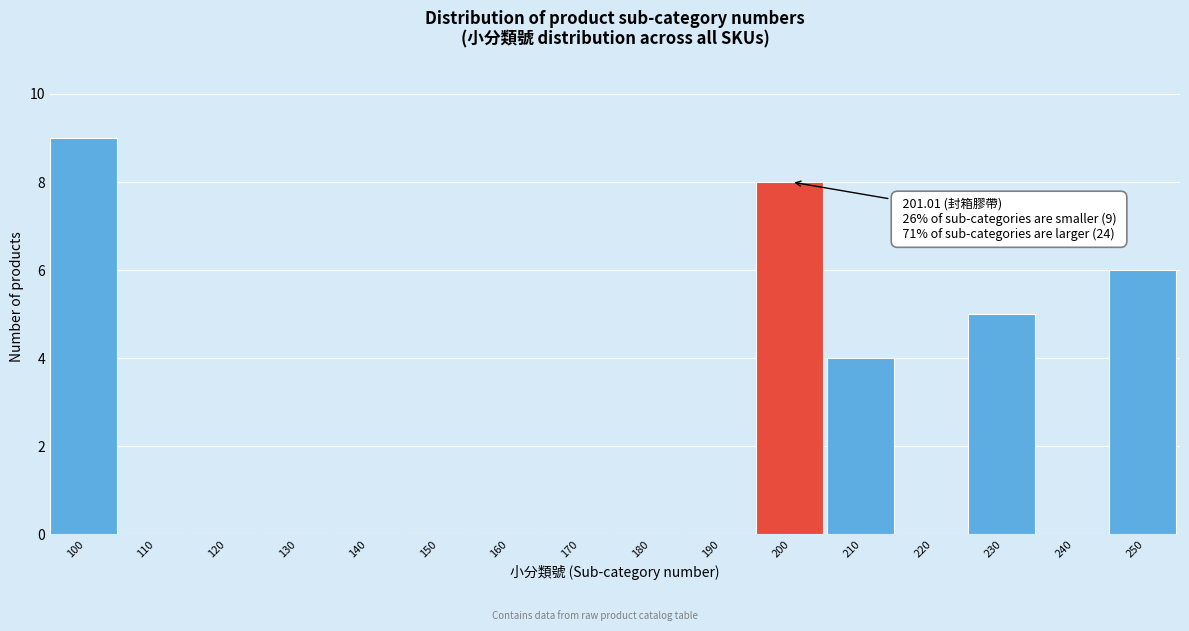

Reading left to right, transcribe all the data shown in this chart.

100=9	110=0	120=0	130=0	140=0	150=0	160=0	170=0	180=0	190=0	200=8	210=4	220=0	230=5	240=0	250=6